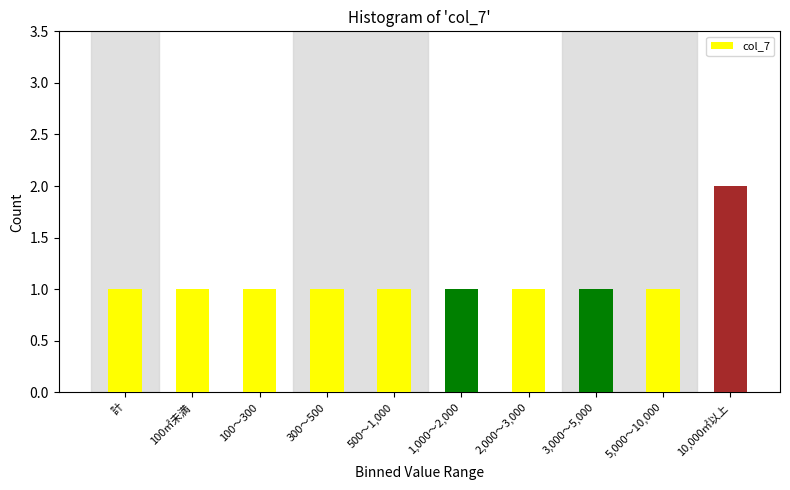

Reading left to right, extract all data points from this chart.

1	1	1	1	1	1	1	1	1	2